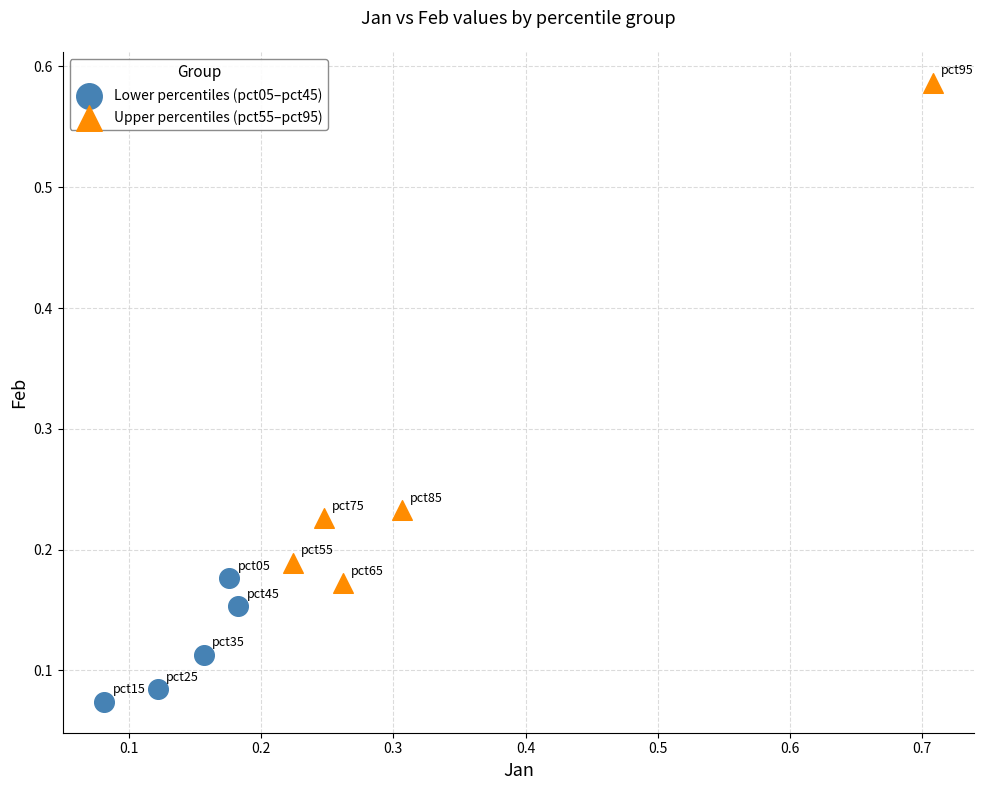

Which series reaches the maximum Y coordinate?

Upper percentiles (pct55–pct95)